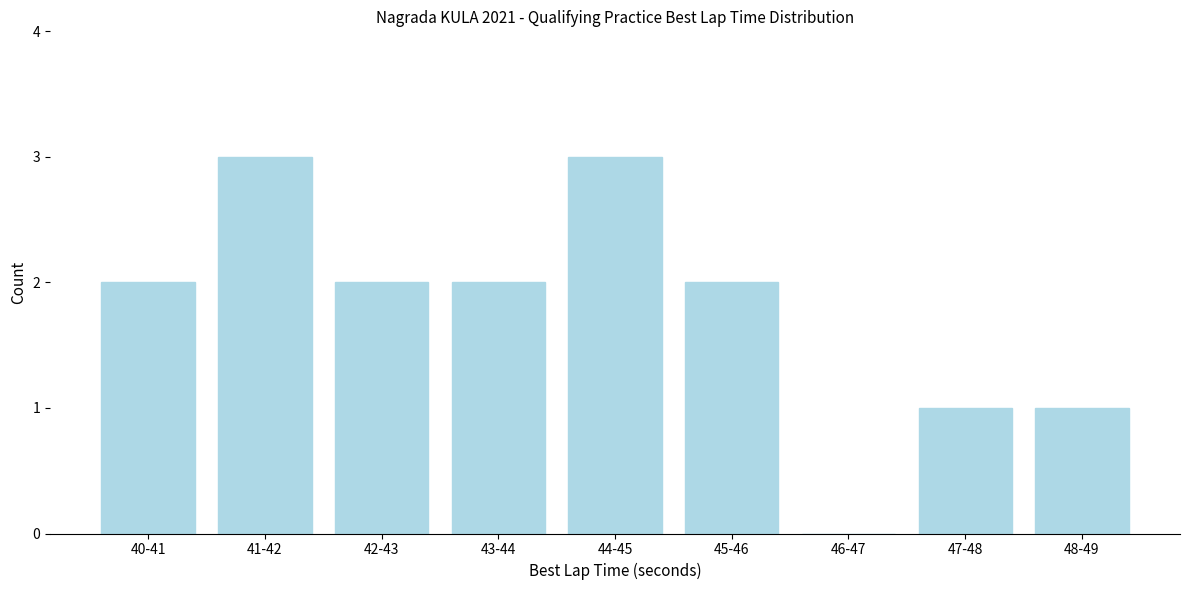

Reading right to left, list all the values displayed in this chart.

48-49=1	47-48=1	46-47=0	45-46=2	44-45=3	43-44=2	42-43=2	41-42=3	40-41=2